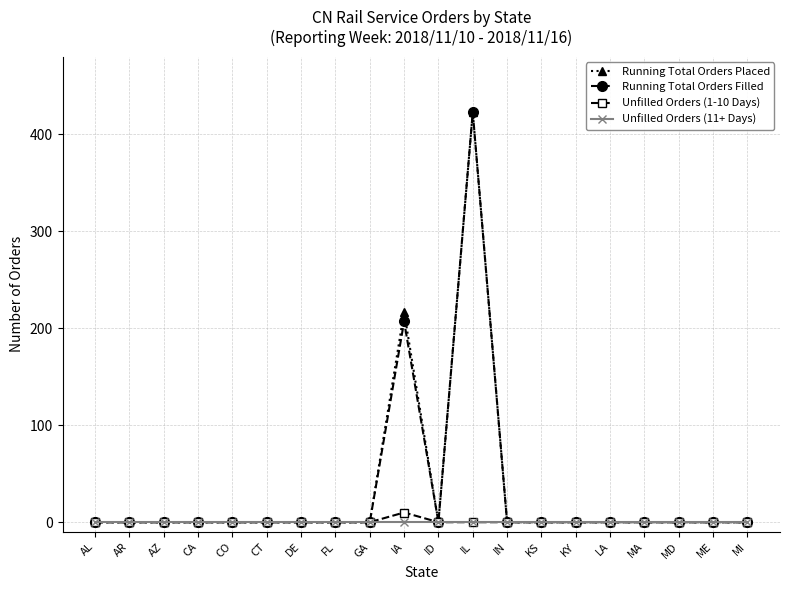

What is the maximum value shown in the chart?

423